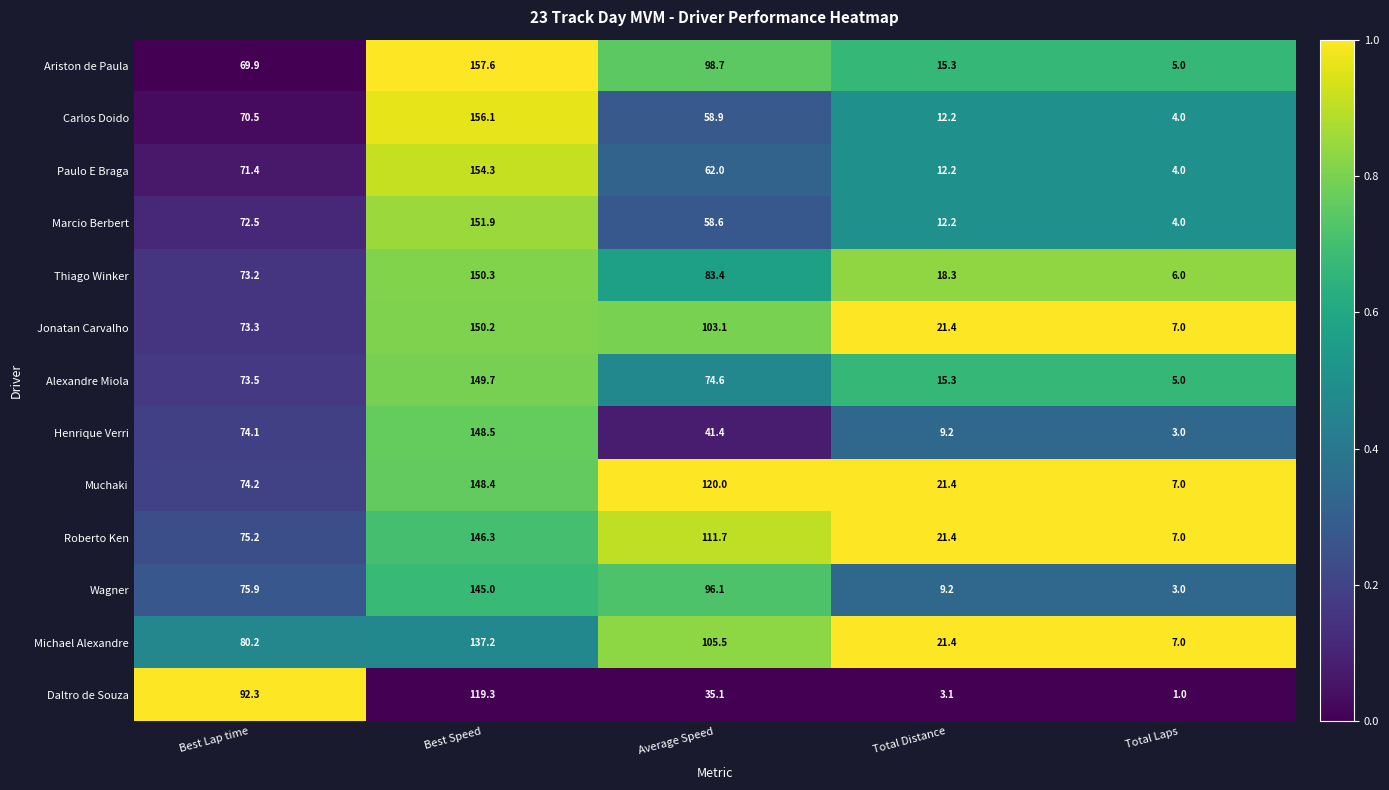

What is the difference between the maximum and minimum values in the Marcio Berbert series?

147.9